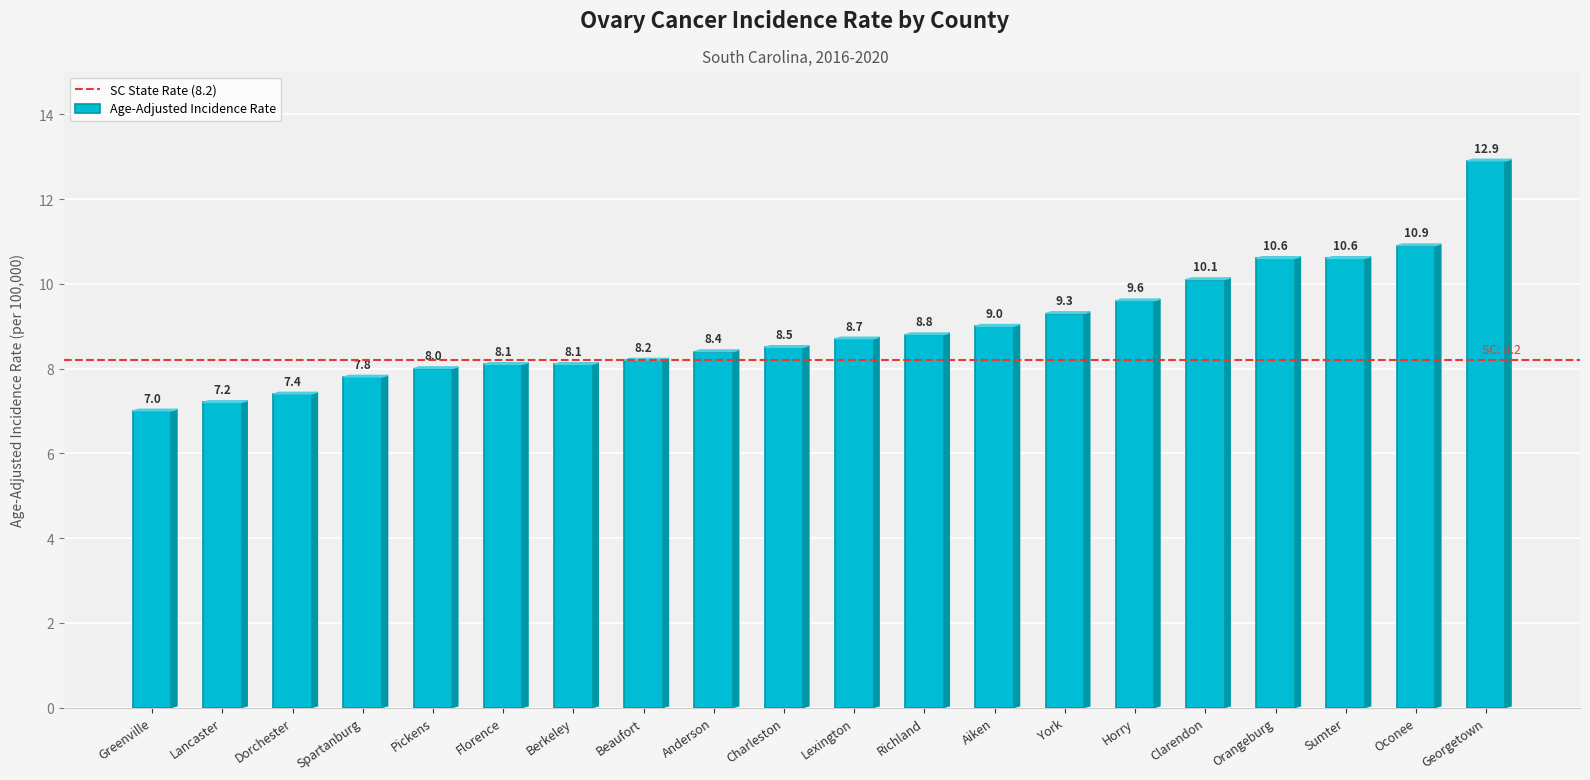

What is the label of the 16th bar from the right?

Pickens